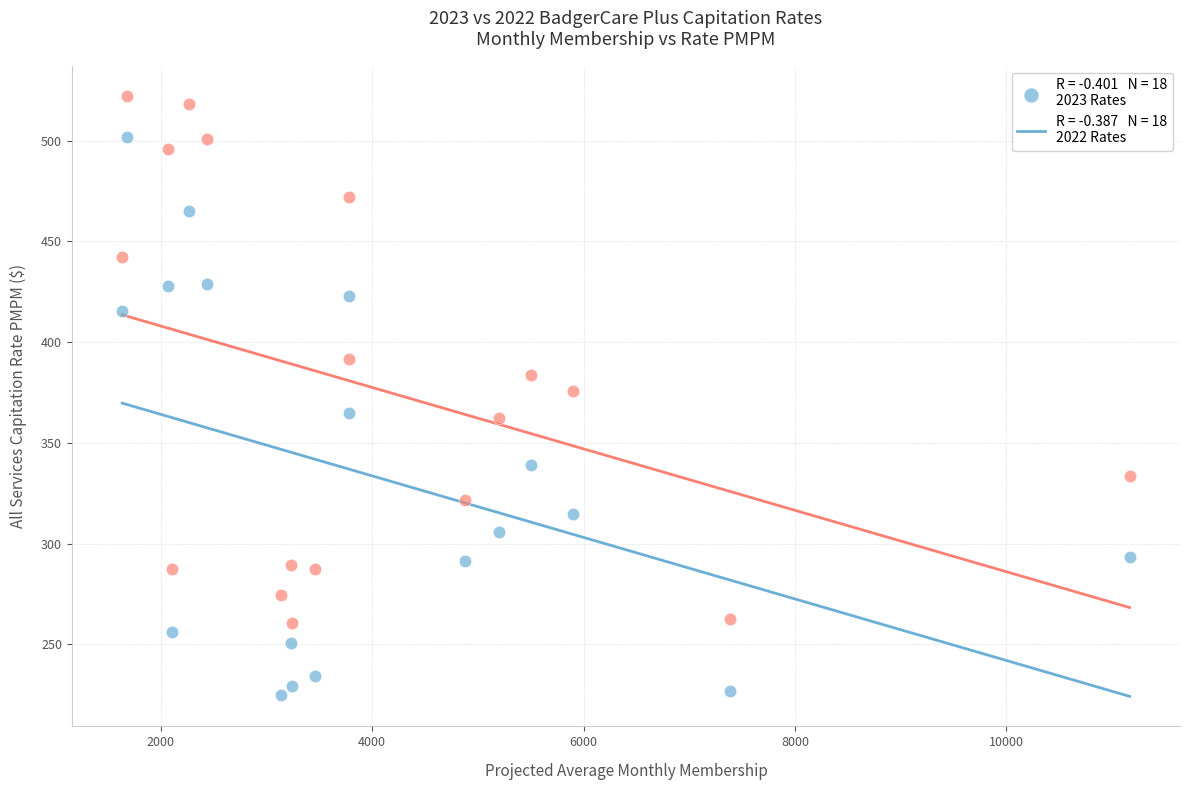

Across all data points, what is the range of X values (max minus min)?

9532.3